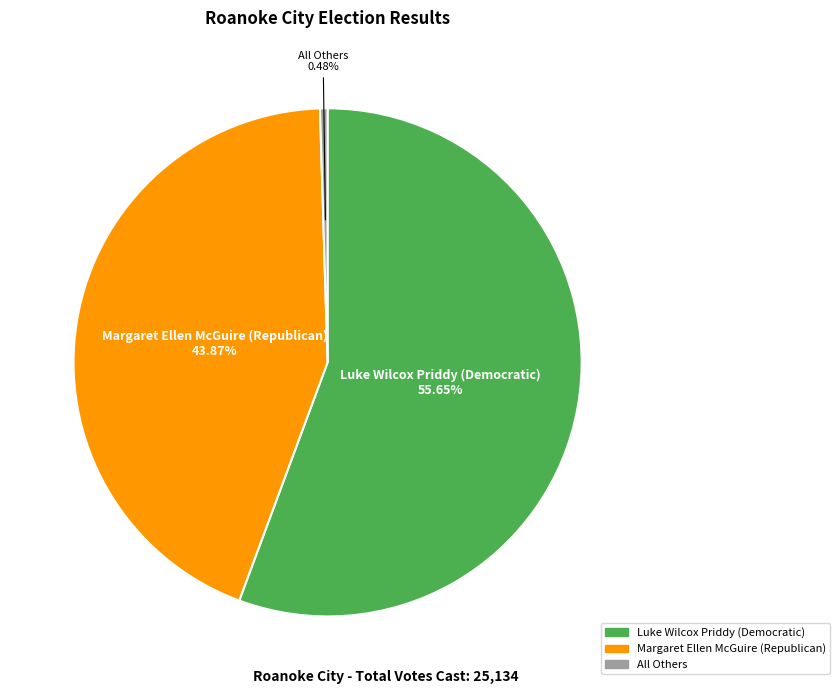

Rank the categories by value from lowest to highest.

All Others, Margaret Ellen McGuire (Republican), Luke Wilcox Priddy (Democratic)